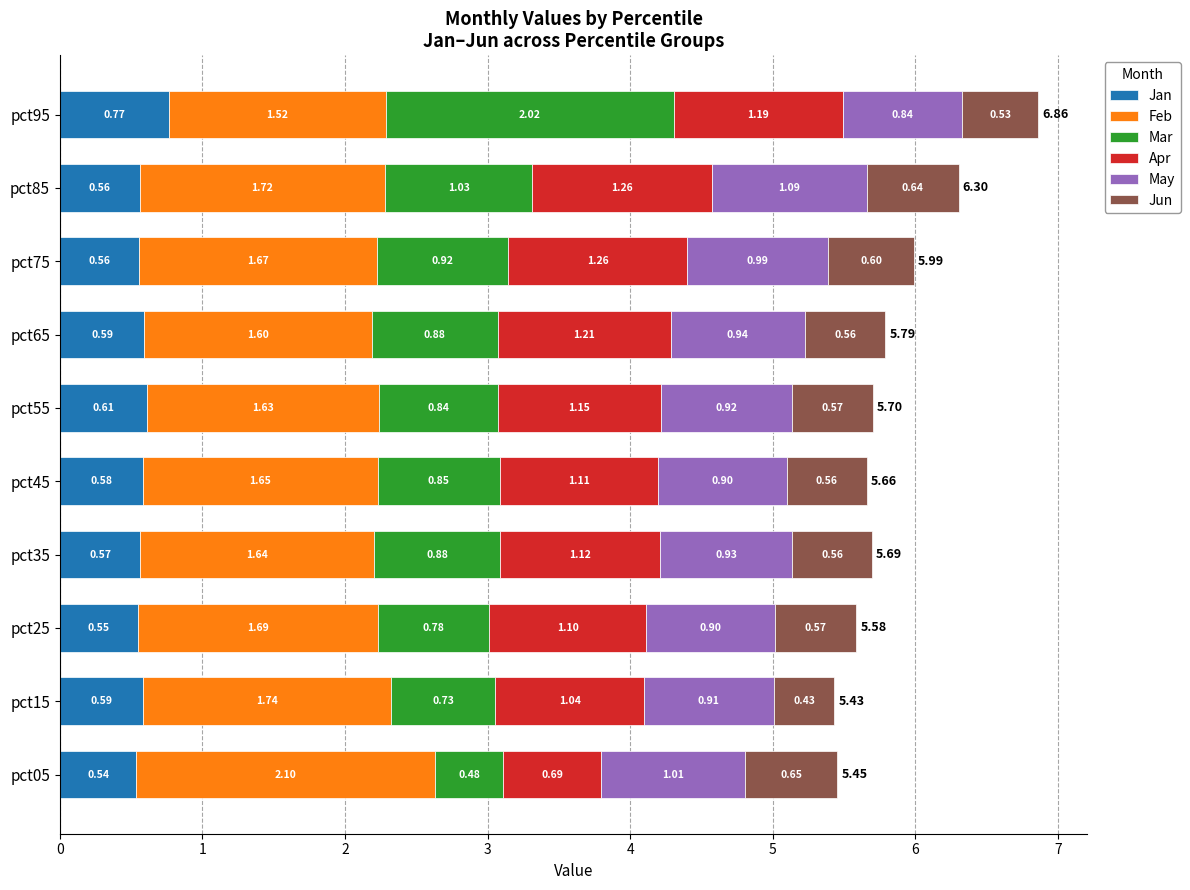

At which category is the sum across all series the highest?

pct95